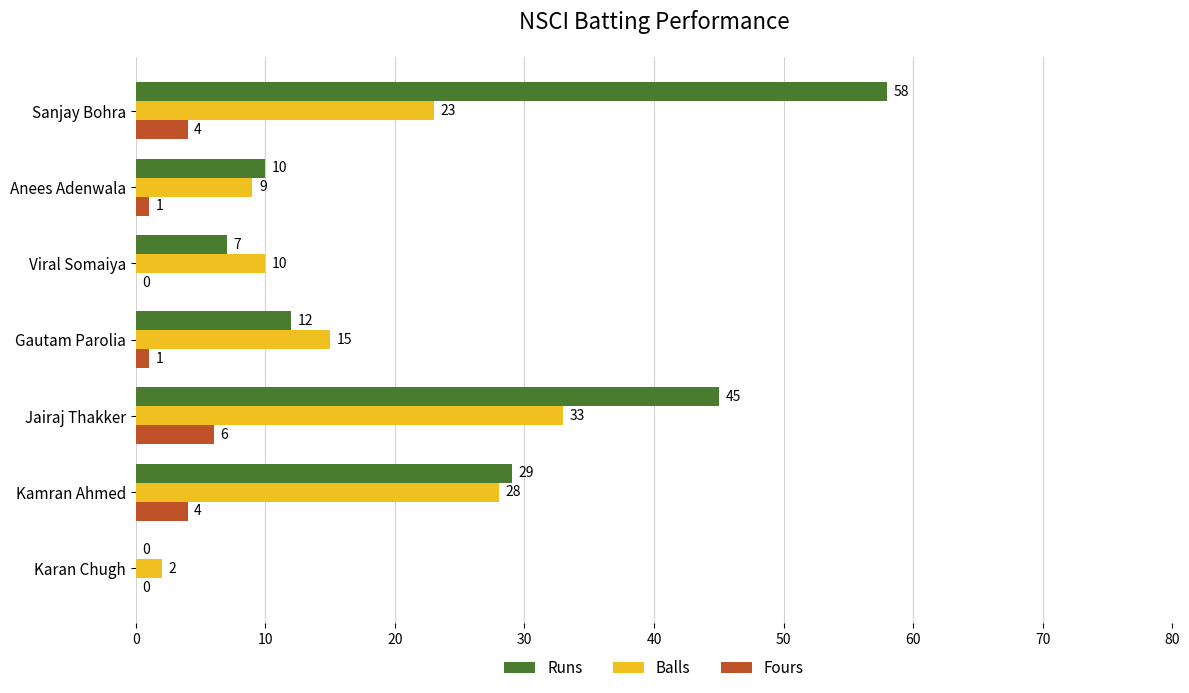

What is the maximum value shown in the chart?

58